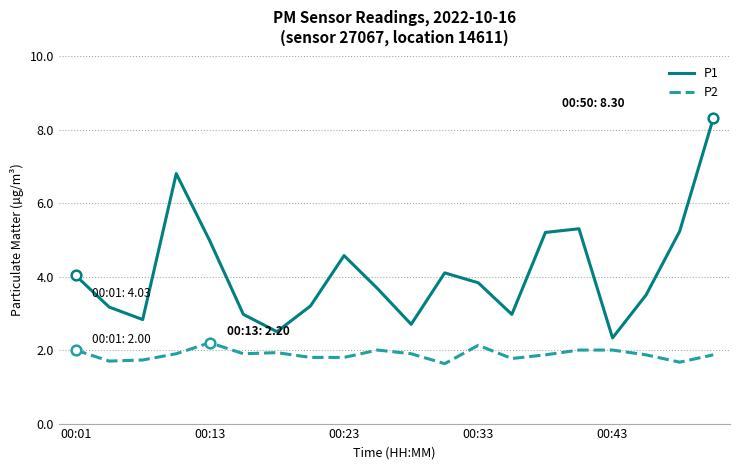

True or false: P1 and P2 intersect in this chart.

False